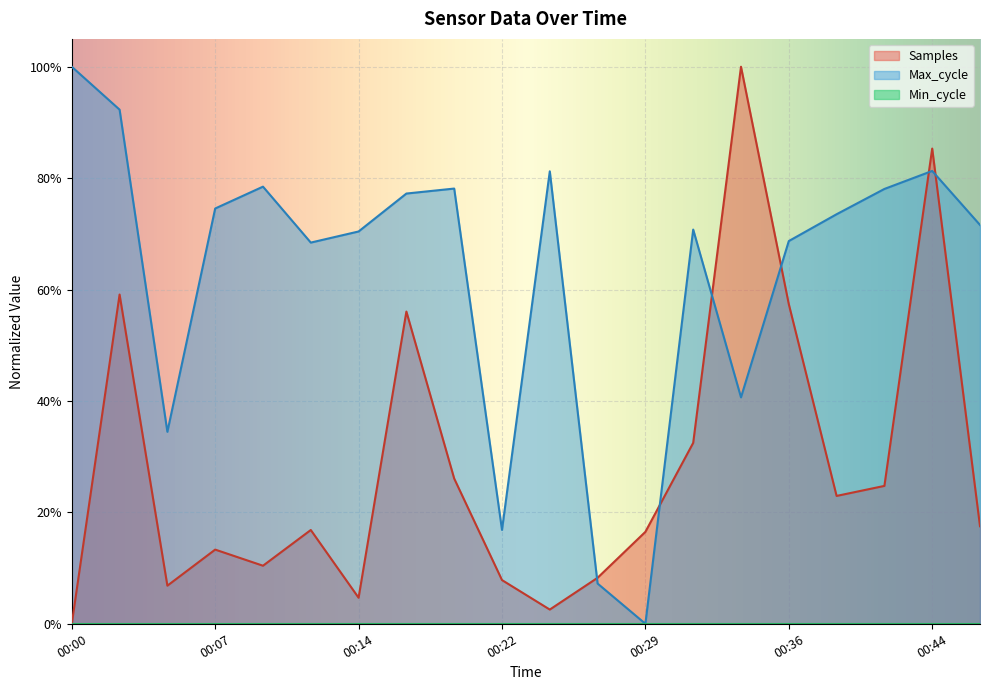

Reading right to left, extract all data points from this chart.

Samples: 0.2	0.9	0.2	0.2	0.6	1.0	0.3	0.2	0.1	0.0	0.1	0.3	0.6	0.0	0.2	0.1	0.1	0.1	0.6	0.0
Max_cycle: 0.7	0.8	0.8	0.7	0.7	0.4	0.7	0.0	0.1	0.8	0.2	0.8	0.8	0.7	0.7	0.8	0.7	0.3	0.9	1.0